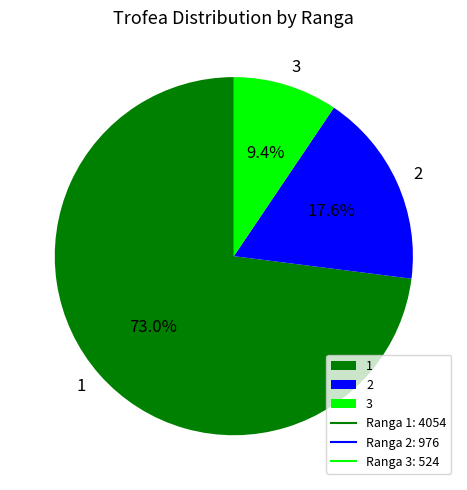

Is the sum of 2 and 3 greater than half?

No